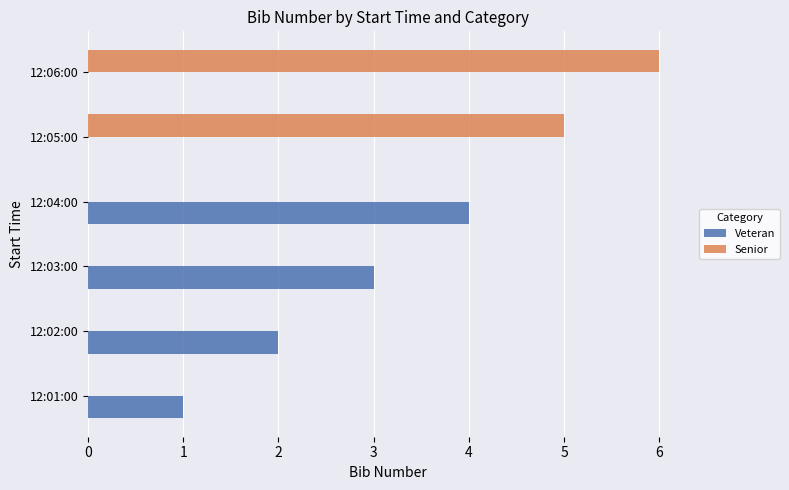

Is it true that Veteran equals 4 at 12:04:00?

True